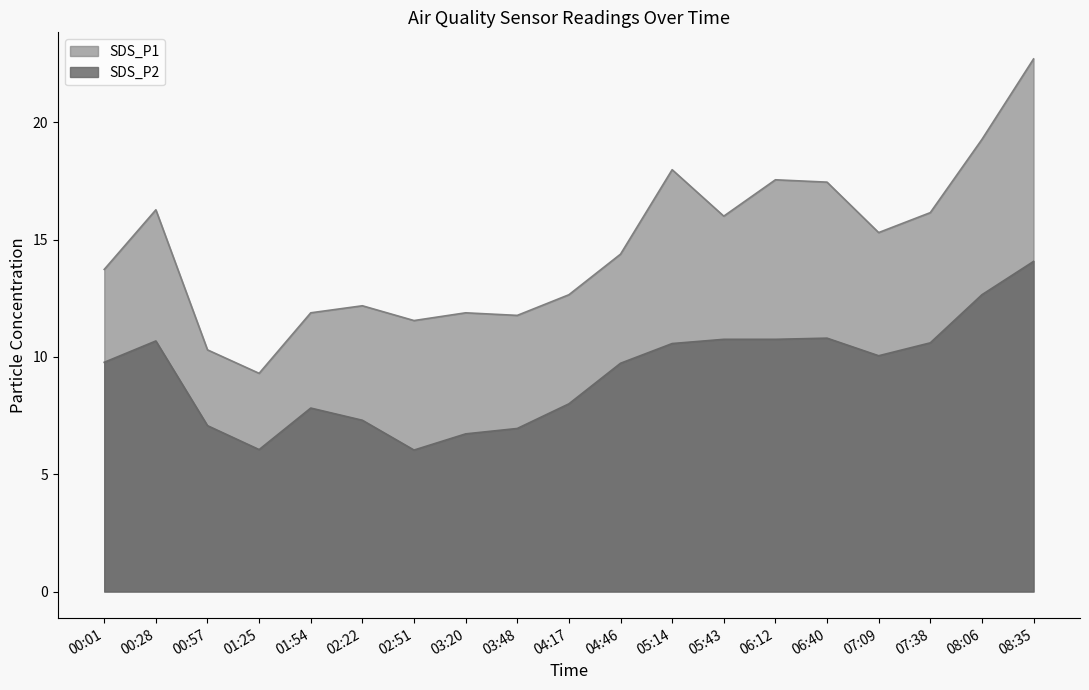

Does the chart display data point markers on the line(s)?

No